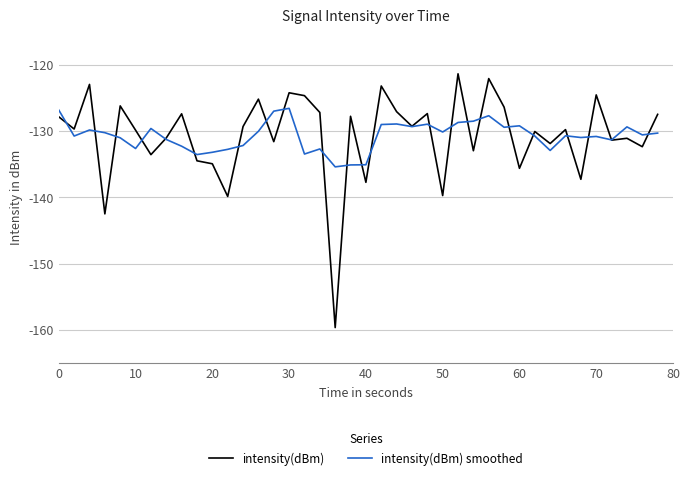

Does the chart have visible grid lines?

Yes